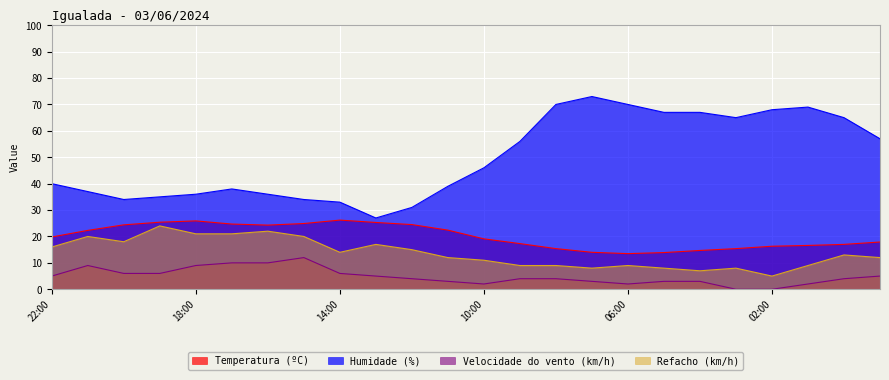

True or false: Velocidade do vento (km/h) has more than 2 points higher than both neighbors.

False